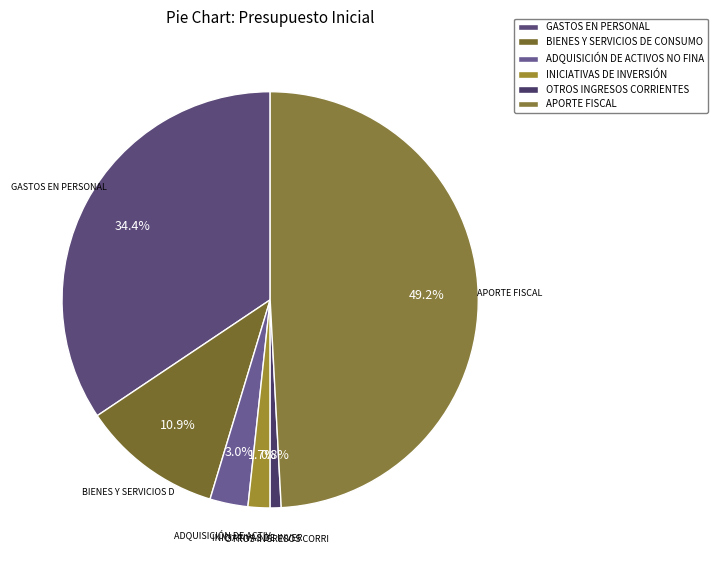

Is it true that OTROS INGRESOS CORRIENTES is 12% of the pie?

False